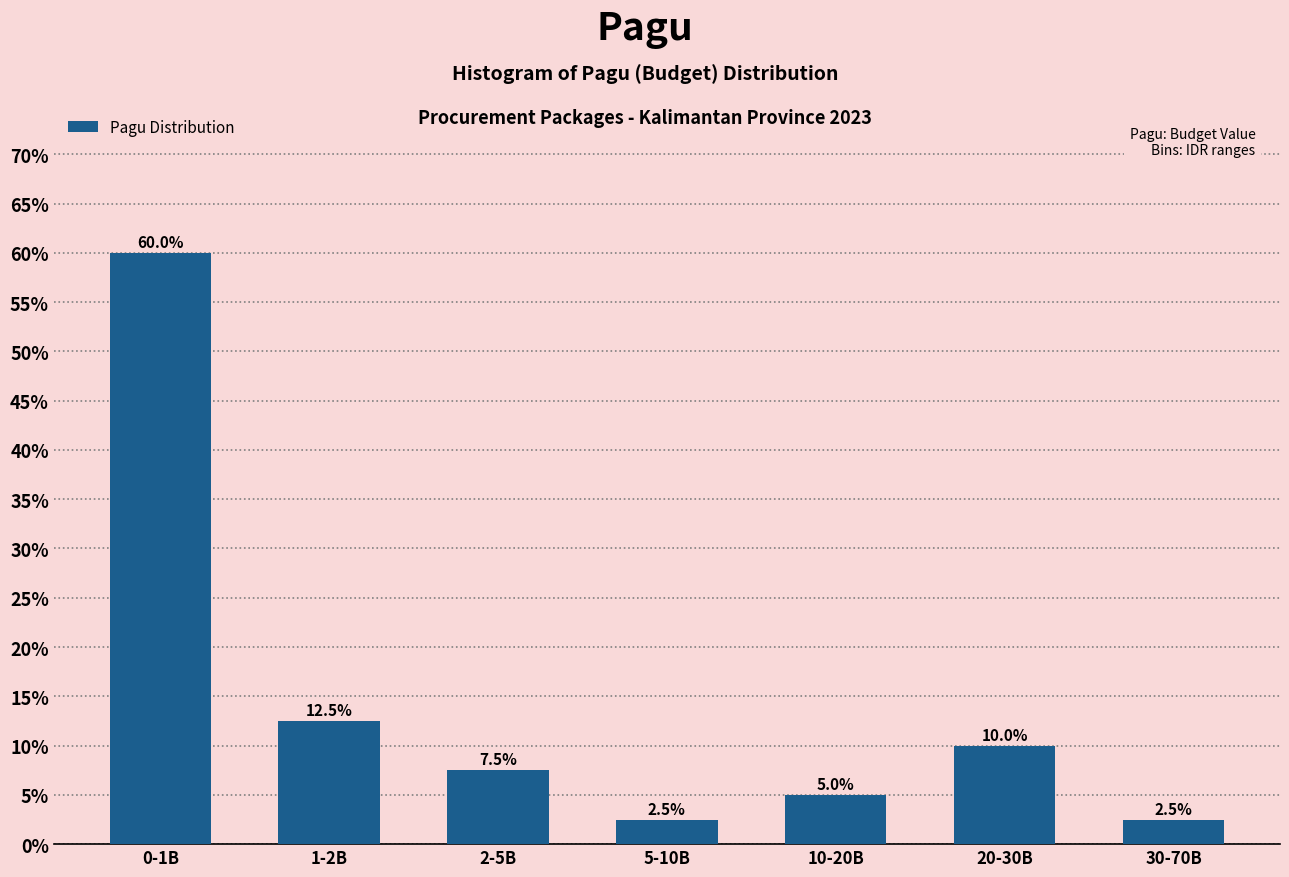

Reading left to right, extract all data points from this chart.

60.0	12.5	7.5	2.5	5.0	10.0	2.5